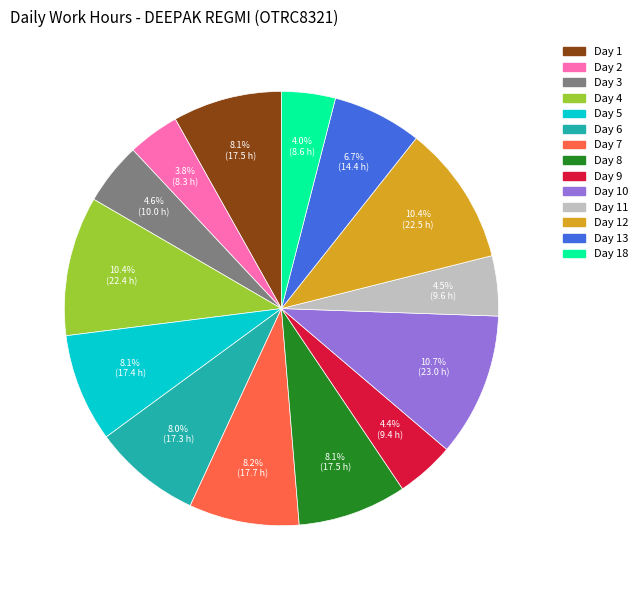

Is there a majority slice in this chart?

No